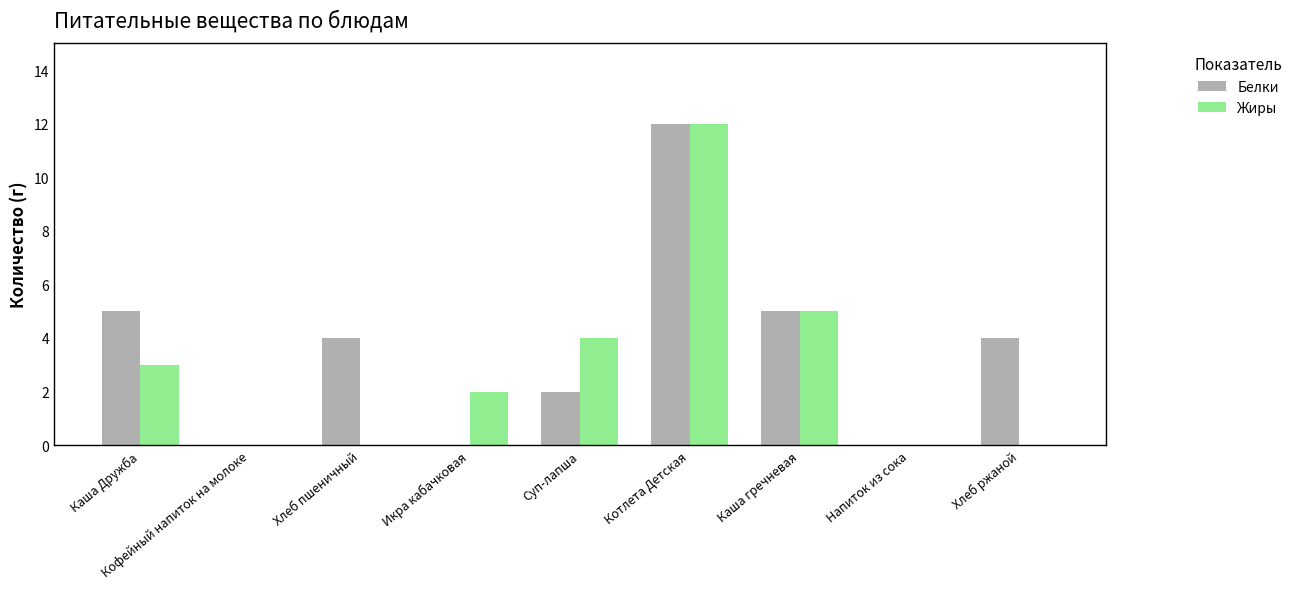

Which series changed the most between Суп-лапша and Каша гречневая?

Белки